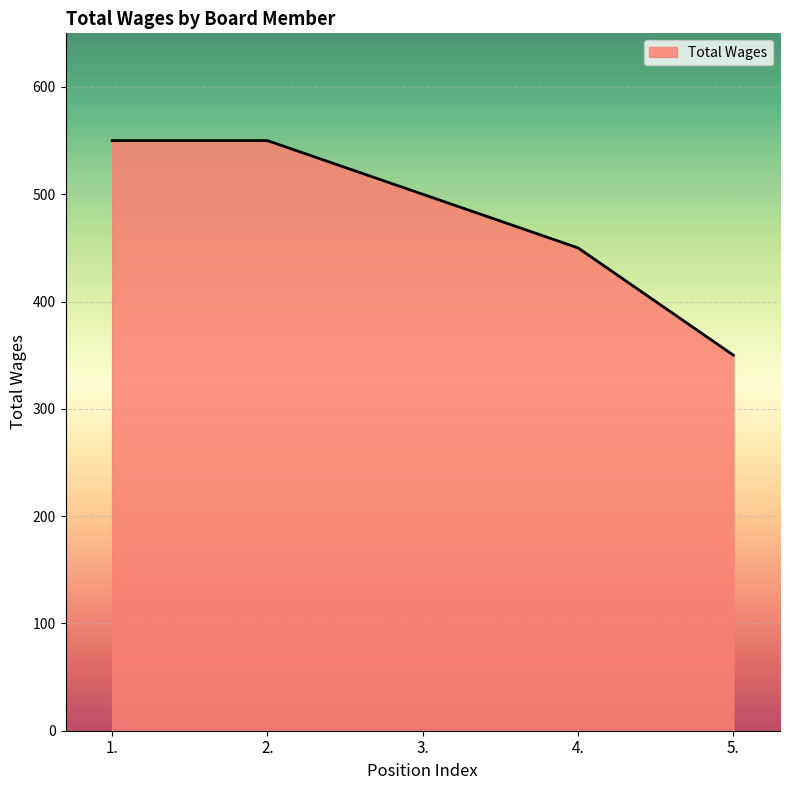

What is the maximum value shown in the chart?

550